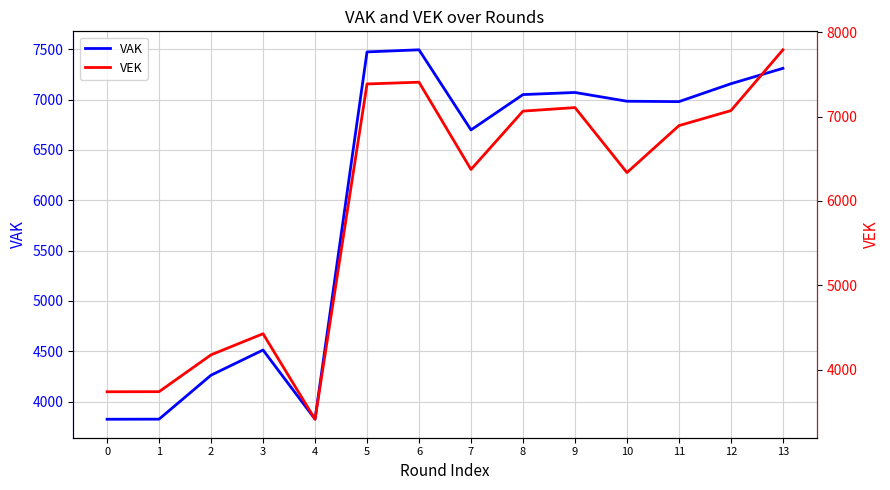

List the series in order of their peak value, highest first.

VEK, VAK